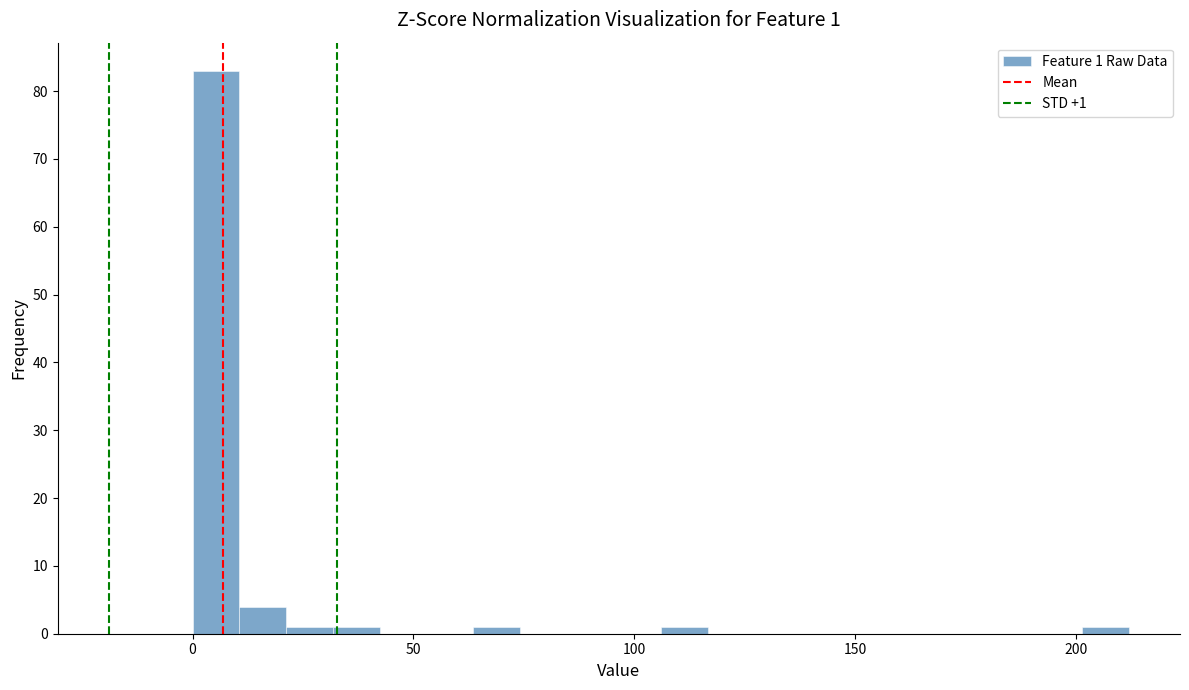

Around what value on the x-axis is the tallest bar? Give the approximate position of its centre, as read against the axis.

5